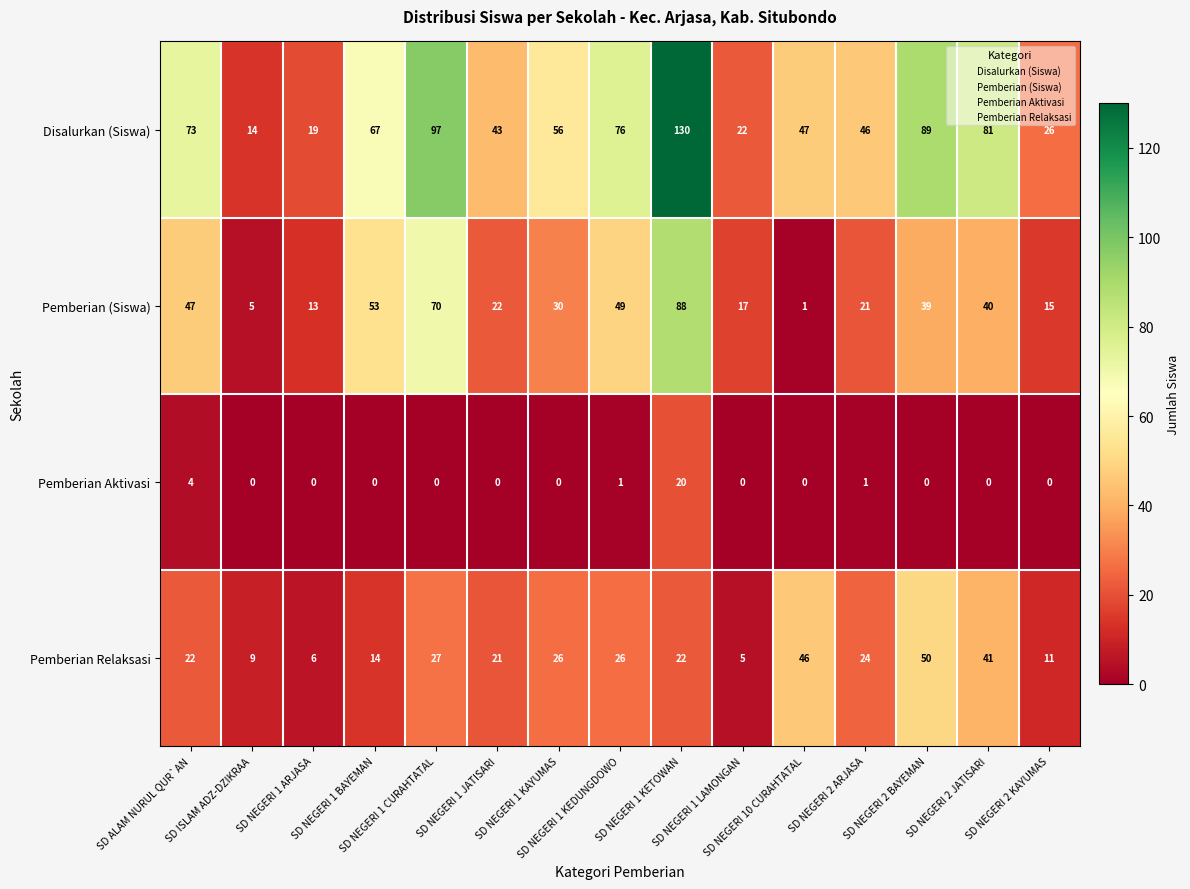

Which series has the largest range (max minus min)?

Disalurkan (Siswa)